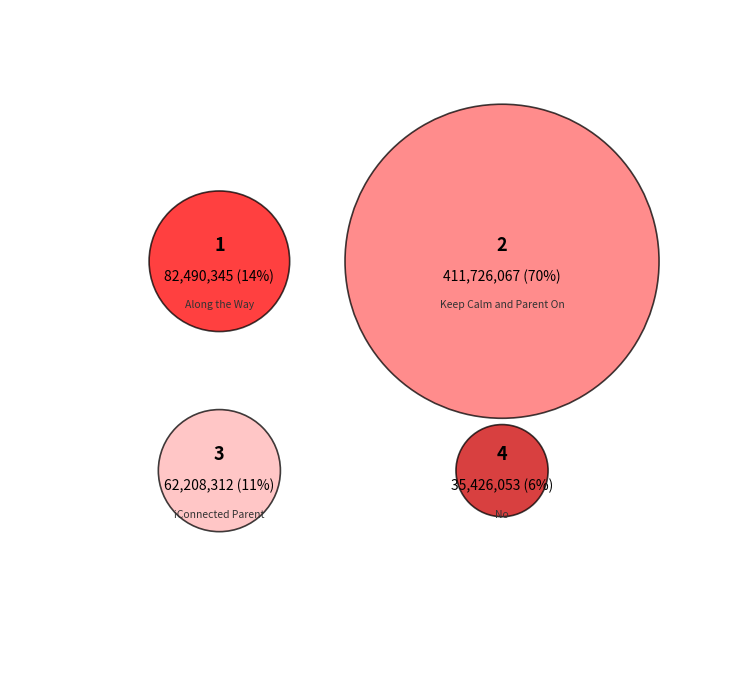

Is 2 the majority of the pie?

Yes